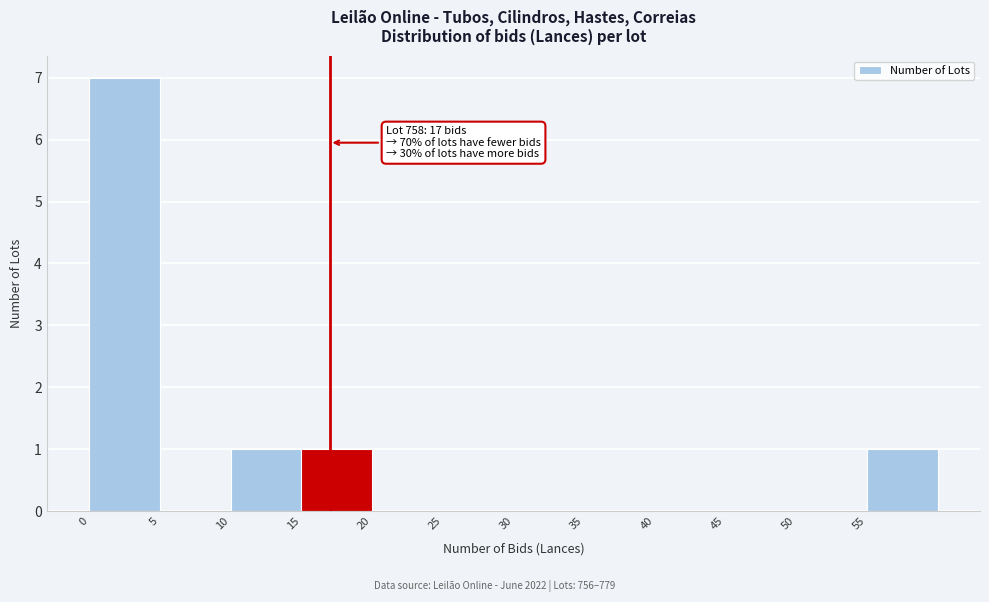

Which range on the x-axis has the tallest bar?

0 to 5